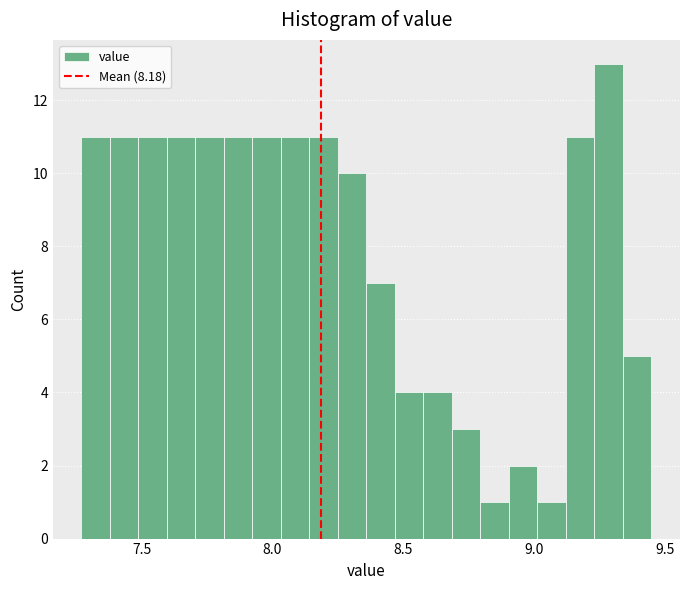

Around what value on the x-axis is the tallest bar? Give the approximate position of its centre, as read against the axis.

9.30